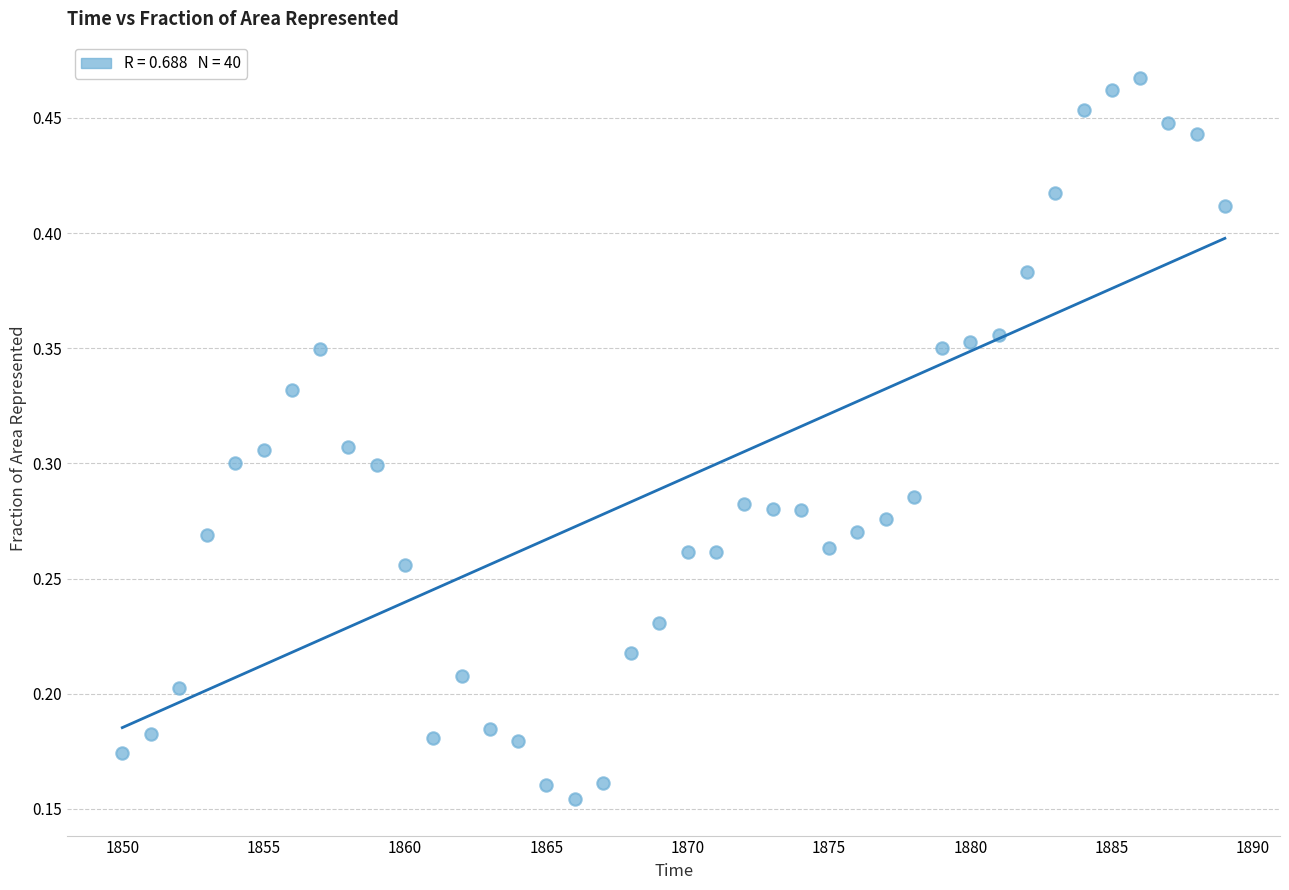

What is the range of X values (max minus min)?

39.0